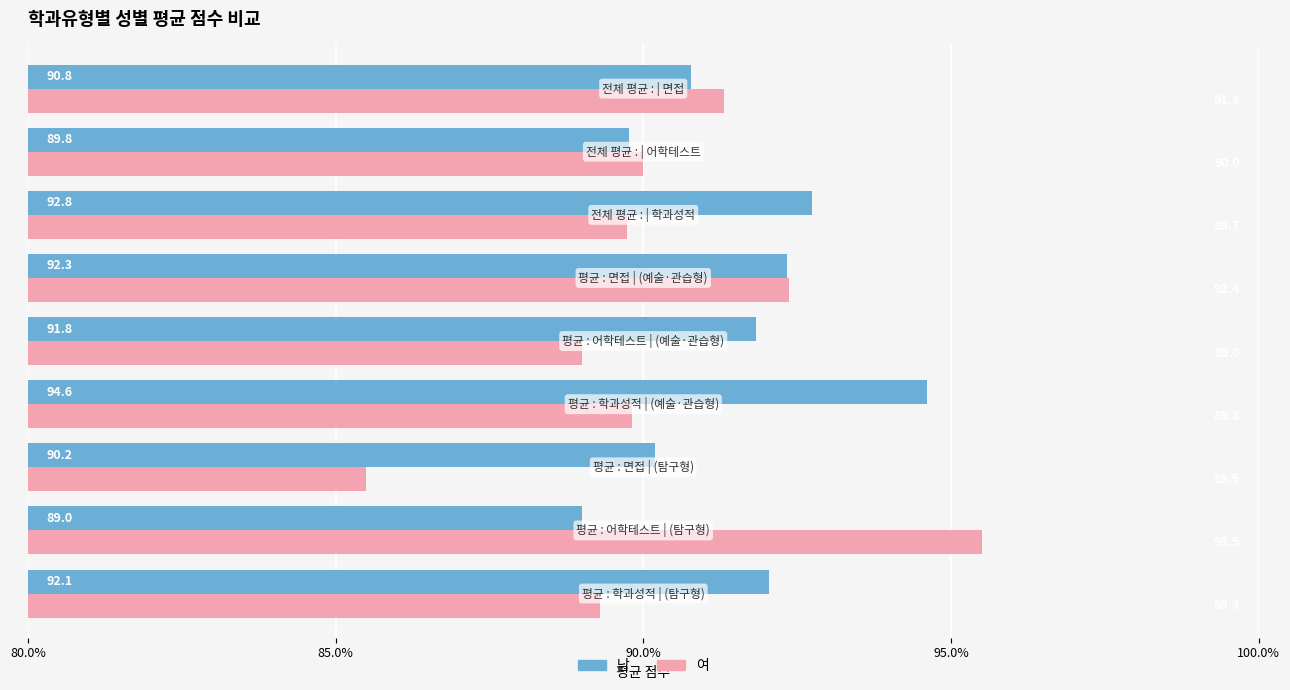

Rank the series by their maximum value, from lowest to highest.

남, 여